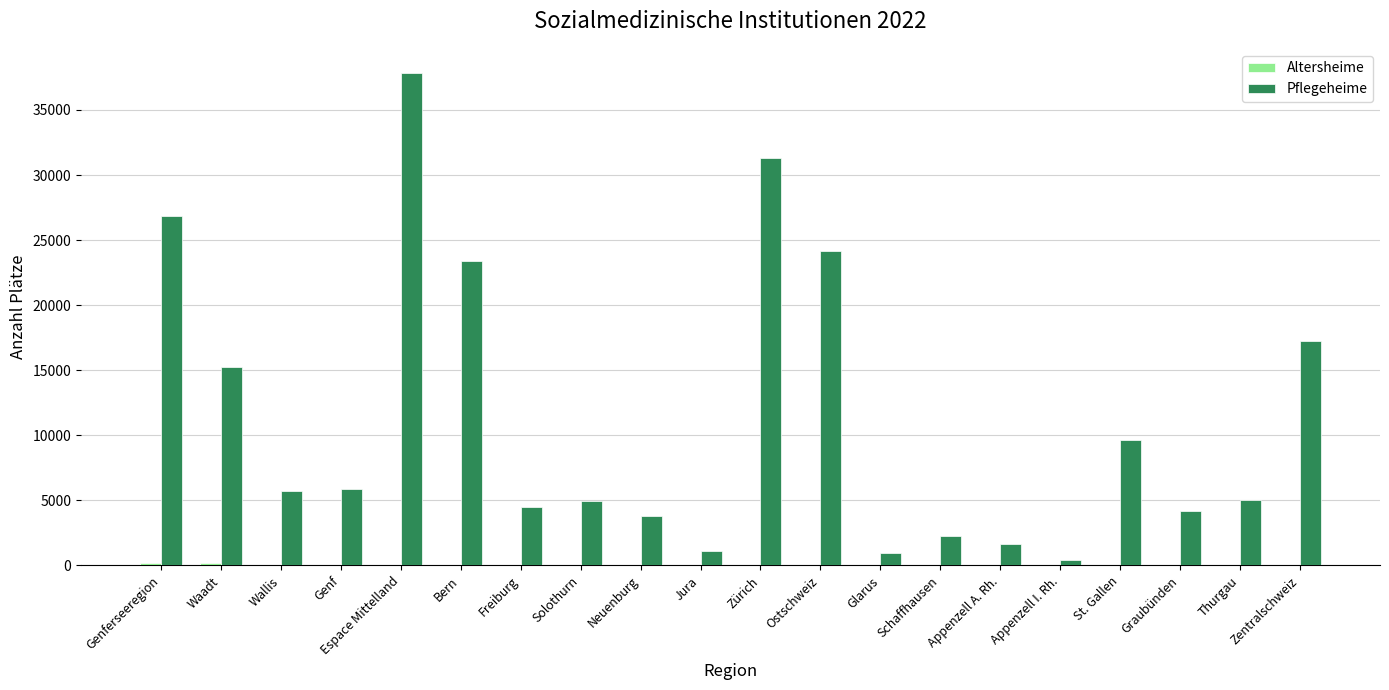

What is the maximum value for Pflegeheime?

37809